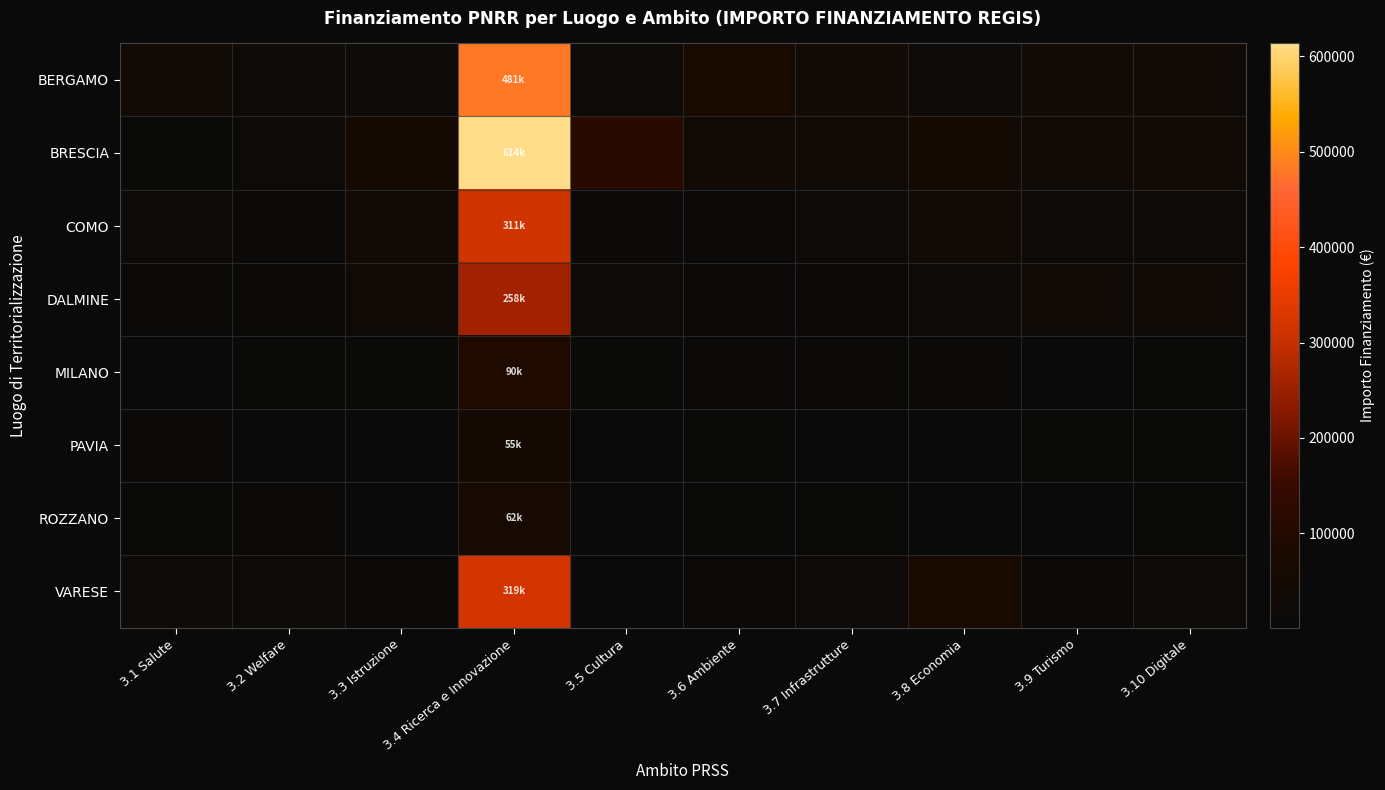

Which series has the largest total across all categories?

BRESCIA